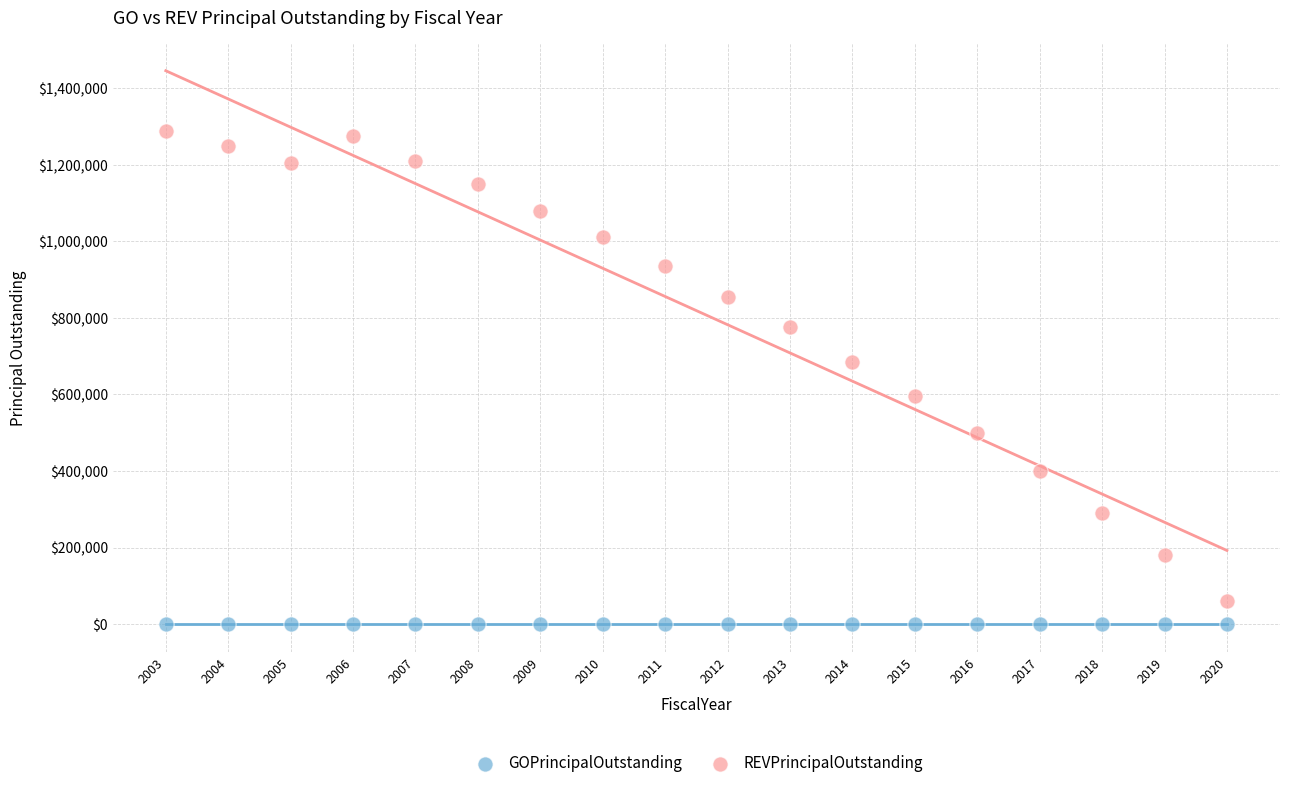

Which series contains the highest Y value?

REVPrincipalOutstanding